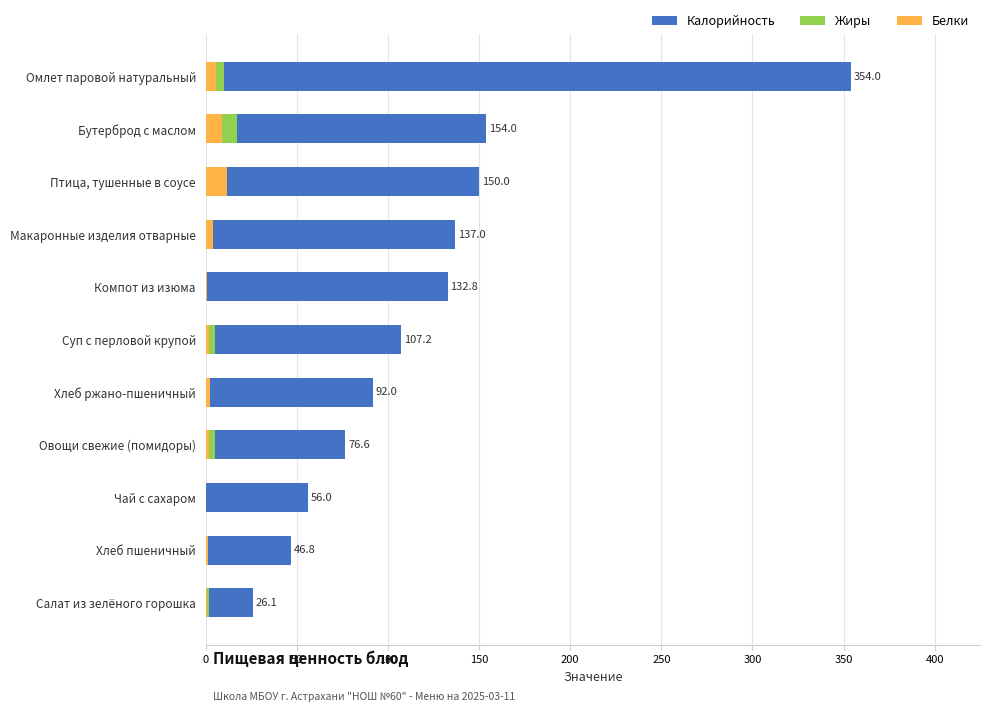

At how many categories does at least one series exceed 257?

1